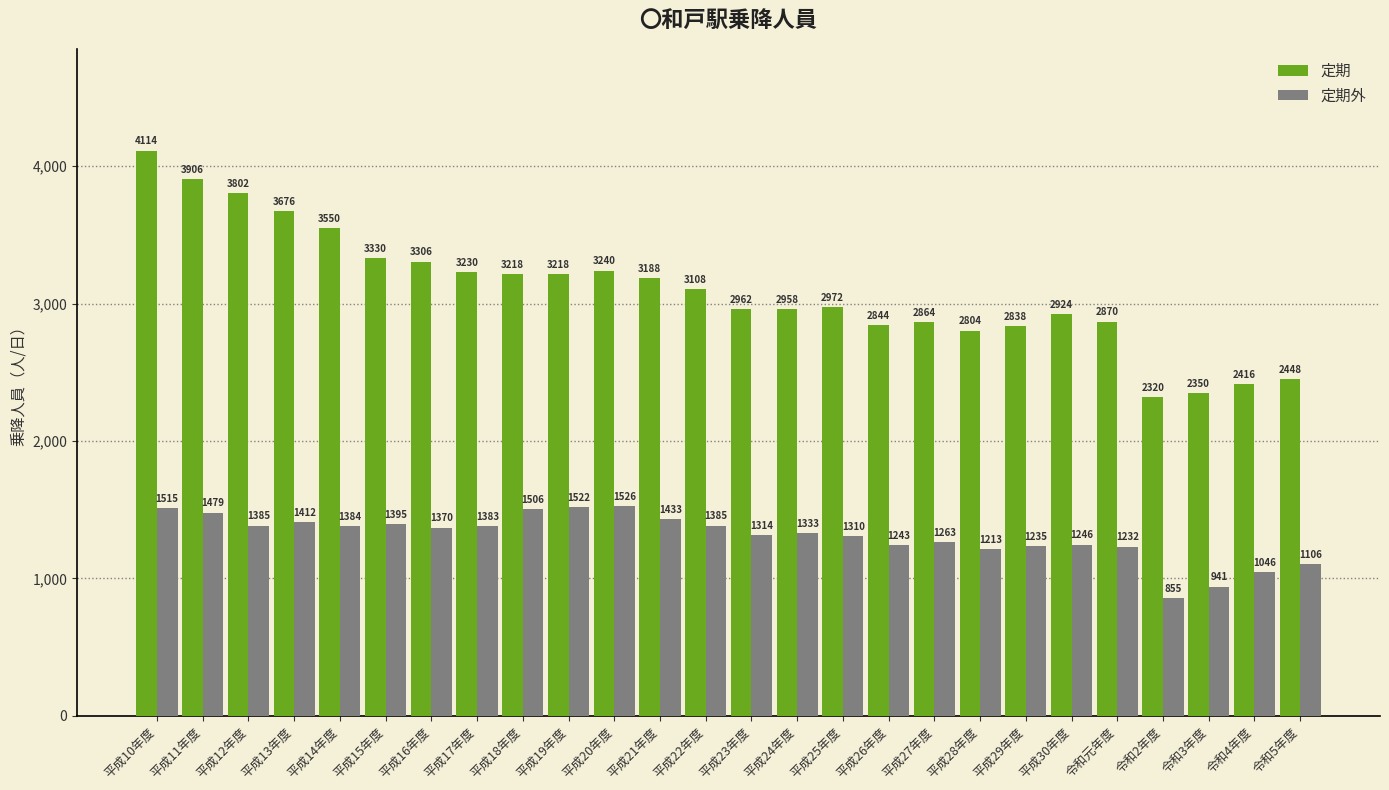

What is the approximate value of 定期 at 令和5年度, to the nearest 50?

2450